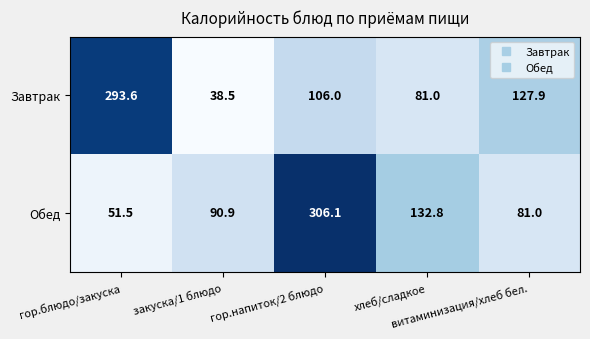

Which series has the largest range (max minus min)?

Завтрак